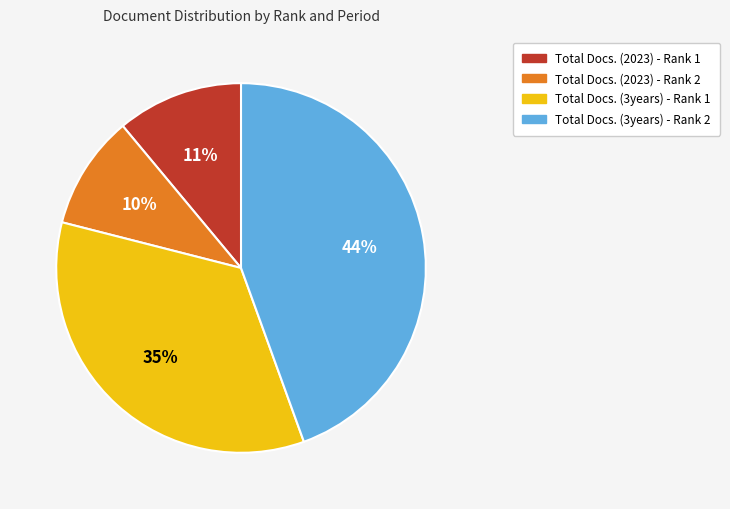

Is it true that Total Docs. (3years) - Rank 2 is 44% of the pie?

True